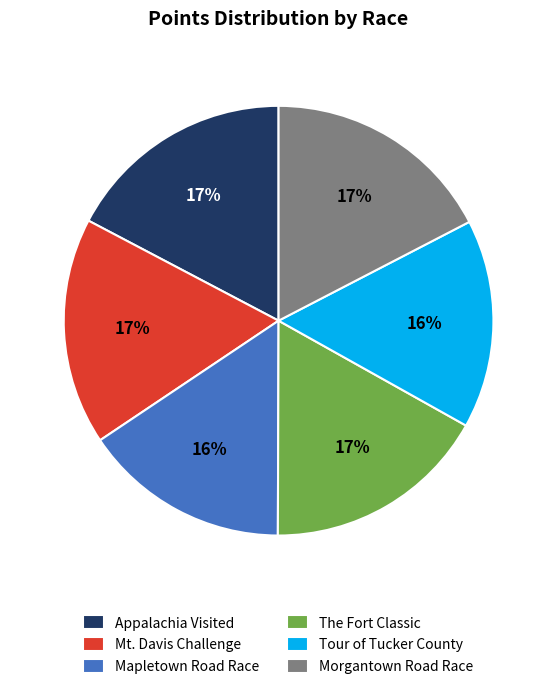

Is it true that The Fort Classic is 28% of the pie?

False